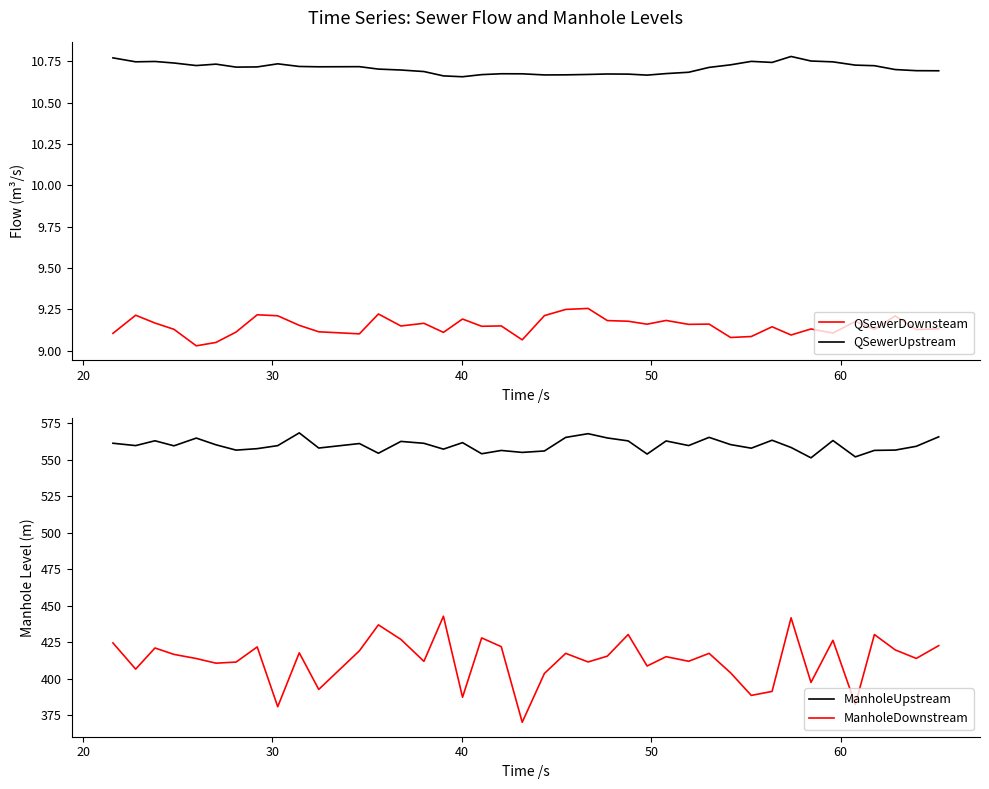

True or false: QSewerUpstream and QSewerDownsteam intersect in this chart.

False